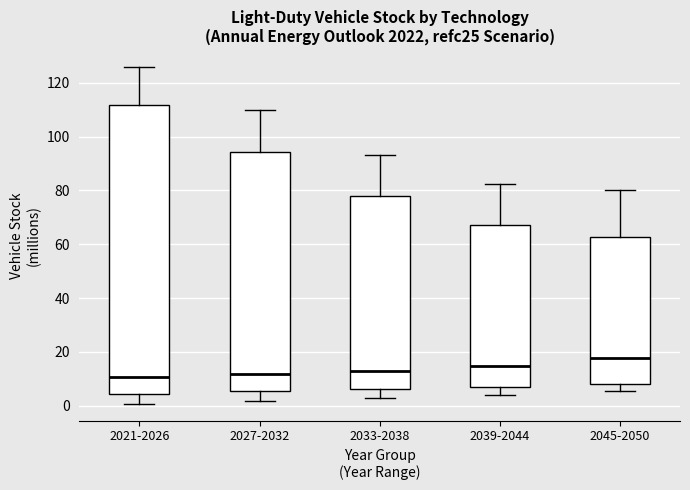

Reading left to right, transcribe this box plot: for each box, give where its median line is, the range the box spans, and where its two whiskers end, as read against the y-axis. The values are not printed on the chart, so give them approximately, as read against the axis.

2021-2026: median 10, box 4 to 112, whiskers 0 to 126
2027-2032: median 12, box 6 to 94, whiskers 2 to 110
2033-2038: median 12, box 6 to 78, whiskers 2 to 94
2039-2044: median 14, box 8 to 68, whiskers 4 to 82
2045-2050: median 18, box 8 to 62, whiskers 6 to 80